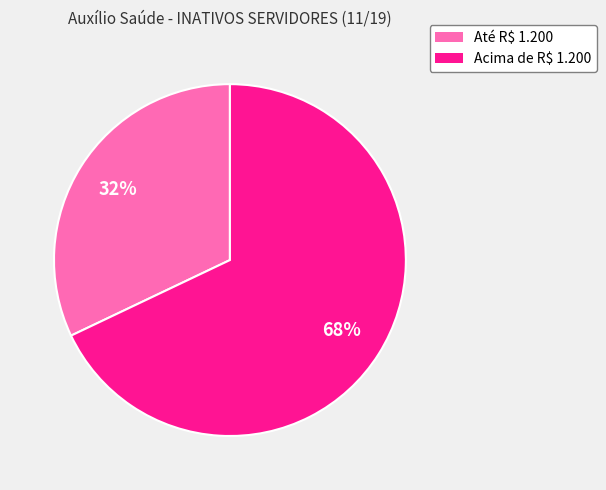

Does any single category account for the majority?

Yes